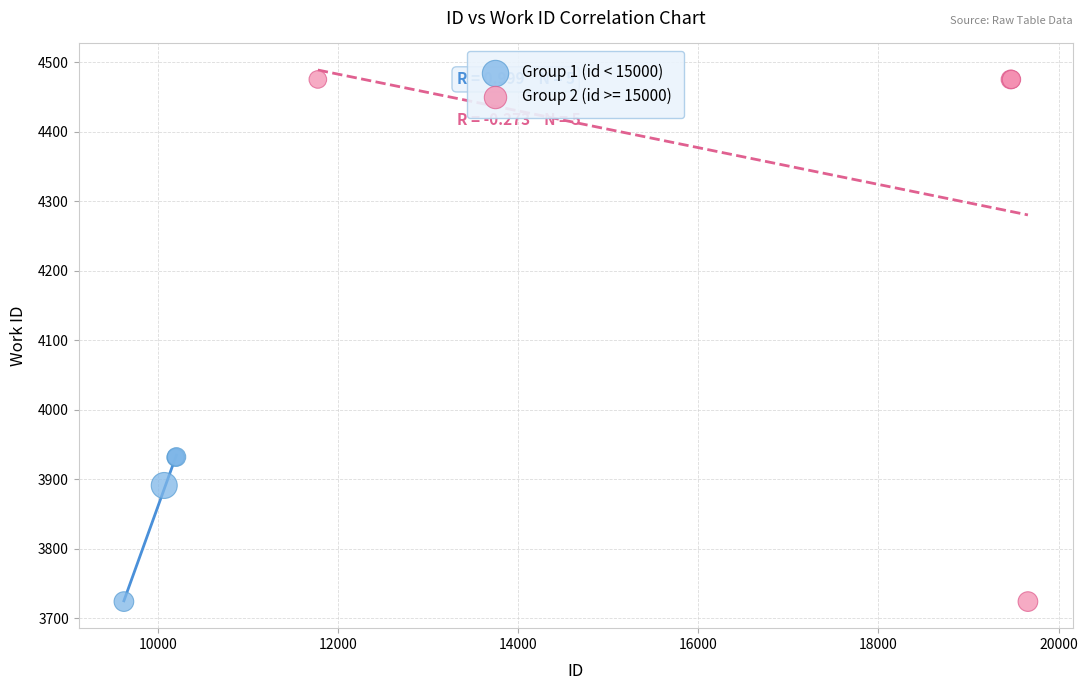

Which series contains the highest Y value?

Group 2 (id >= 15000)